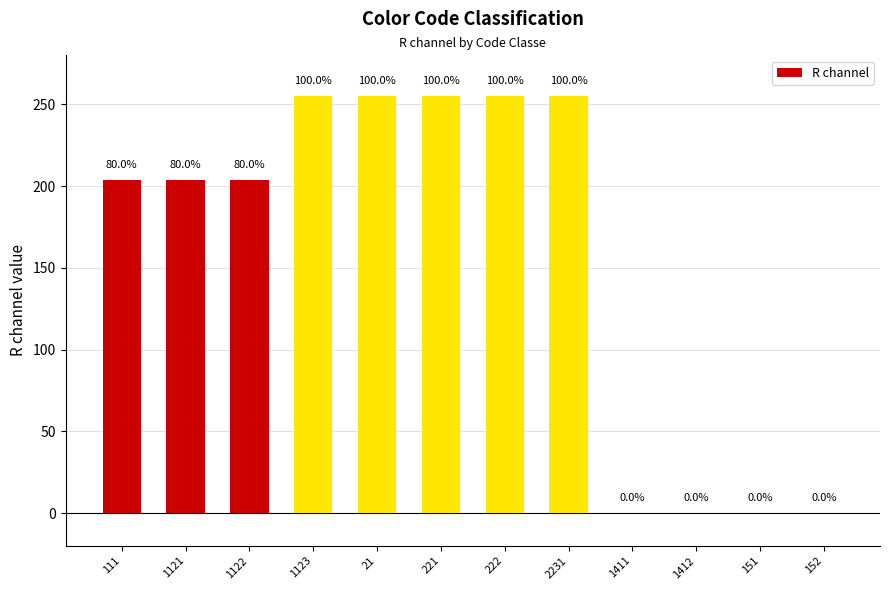

What is the difference between the maximum and second lowest values?

255